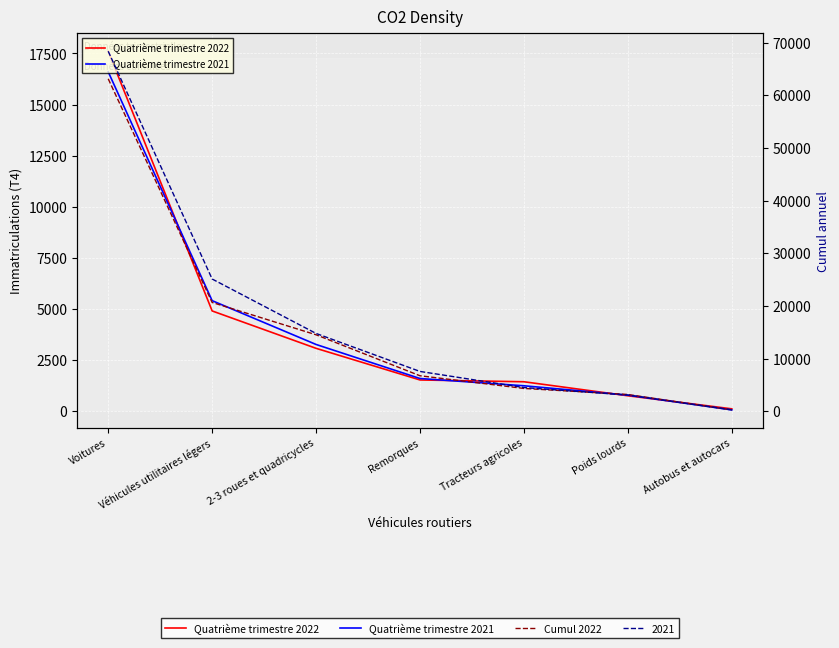

What is the label of the 6th point from the right?

Véhicules utilitaires légers